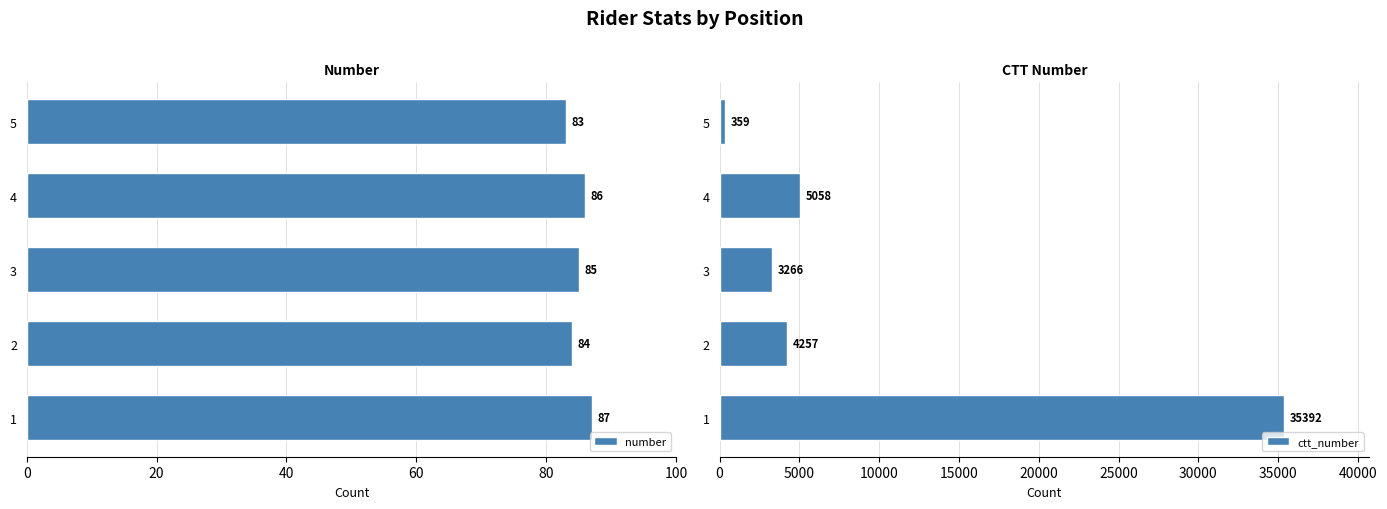

The number series shows 53 at 4. True or false?

False